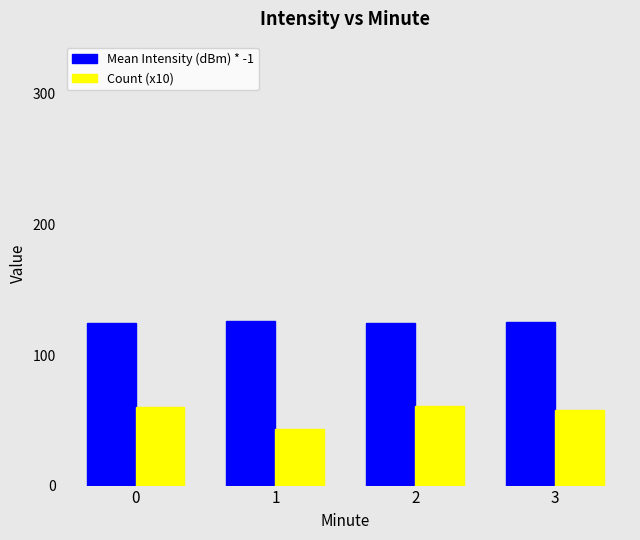

List the series in order of their peak value, highest first.

Mean Intensity (dBm) * -1, Count (x10)